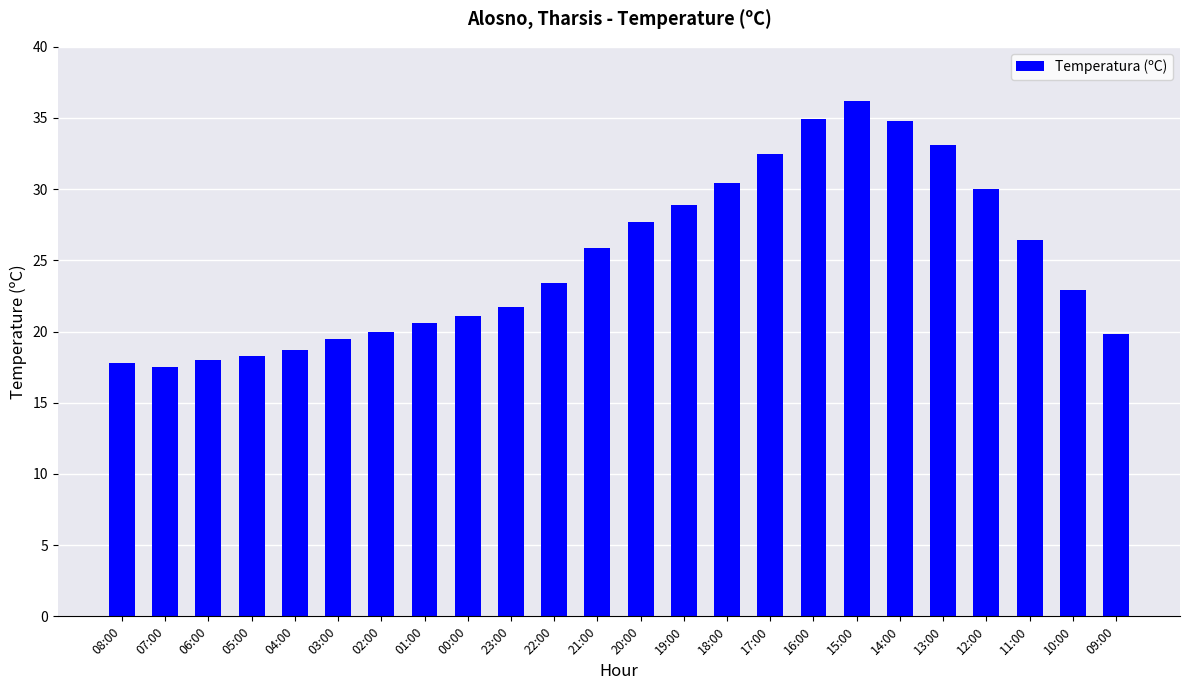

Which has a higher value, 16:00 or 13:00?

16:00